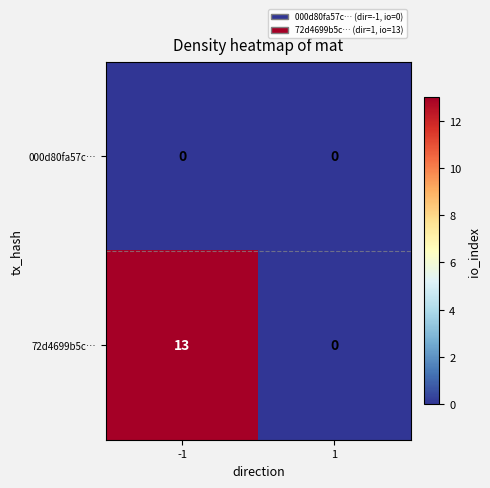

The 72d4699b5c… series shows 13 at -1. True or false?

True